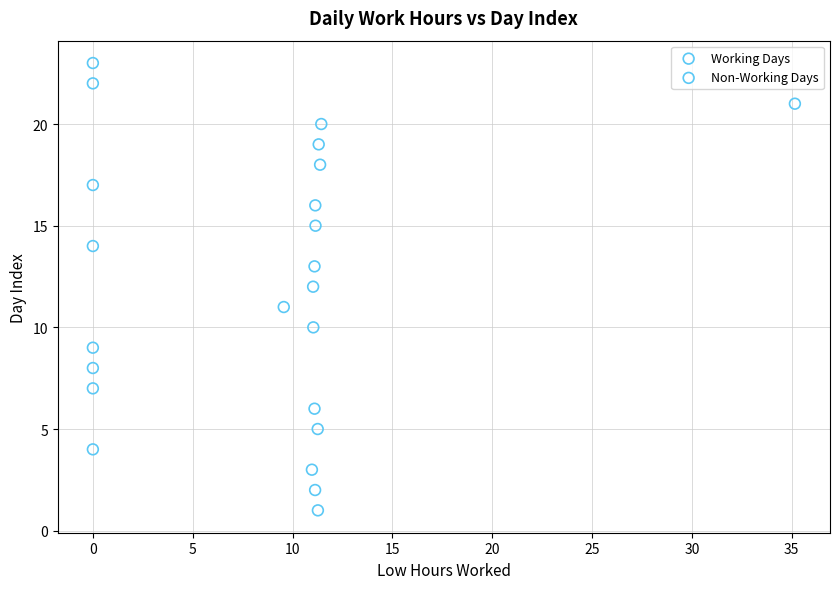

Which series reaches the maximum Y coordinate?

Non-Working Days